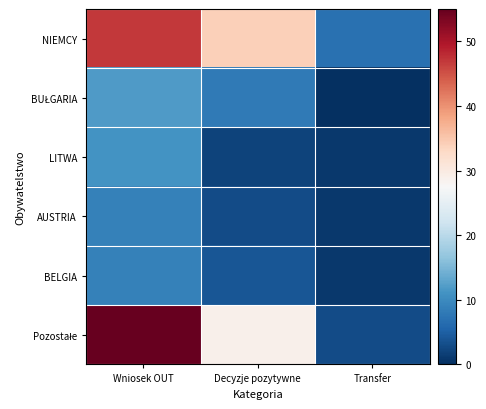

What is the maximum value shown in the chart?

55